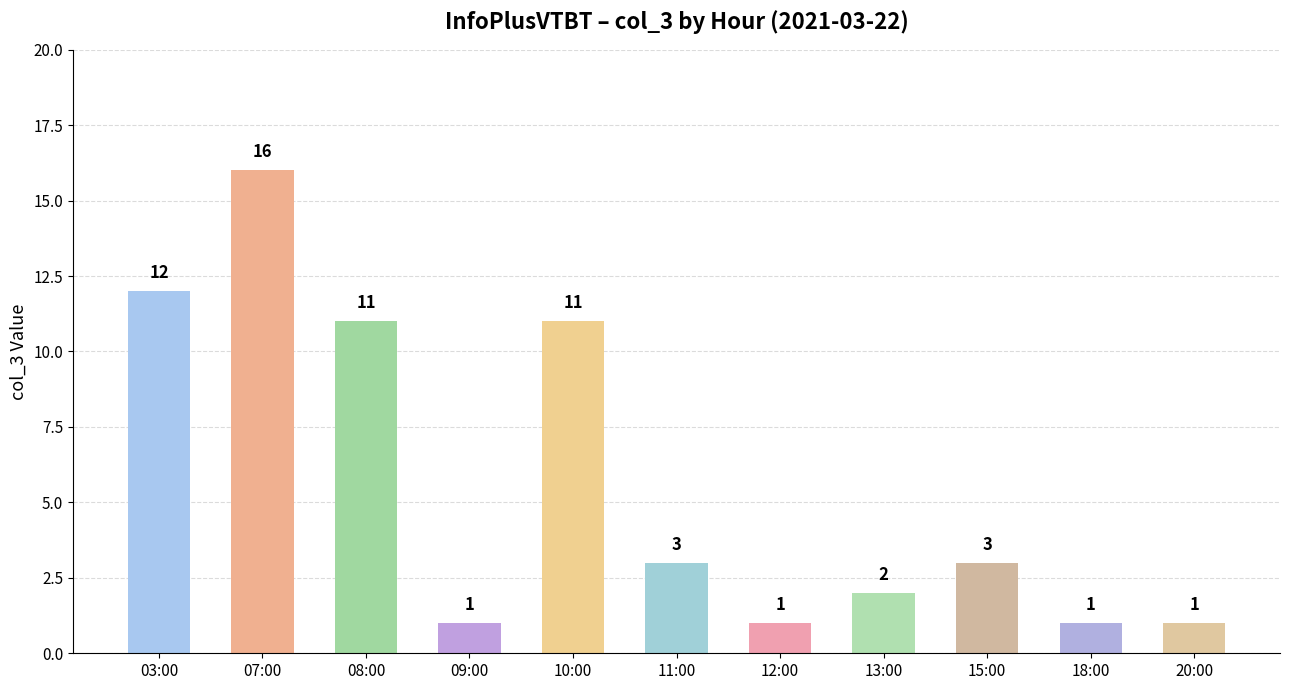

How many data points are less than 3?

5